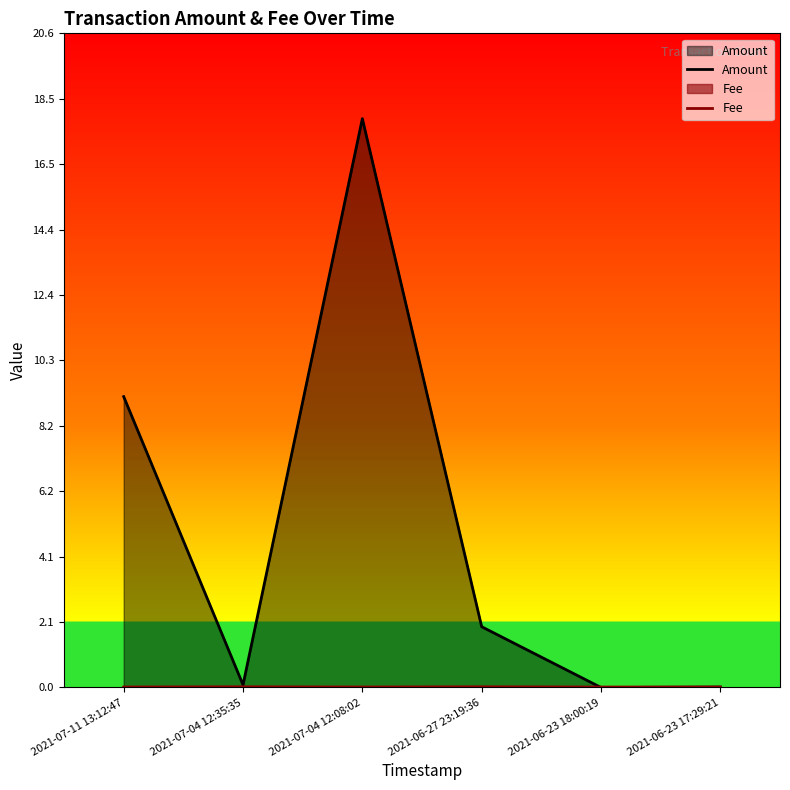

At which label is Fee closest to 0?

2021-07-11 13:12:47